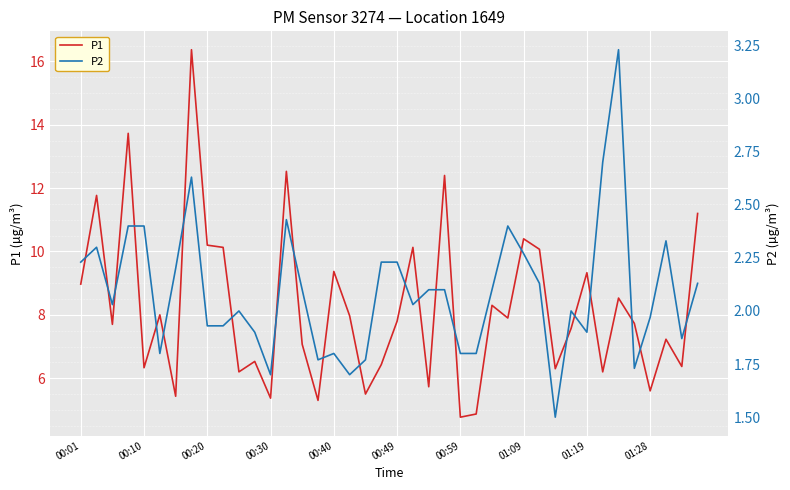

What is the highest value of the P1 series?

16.4